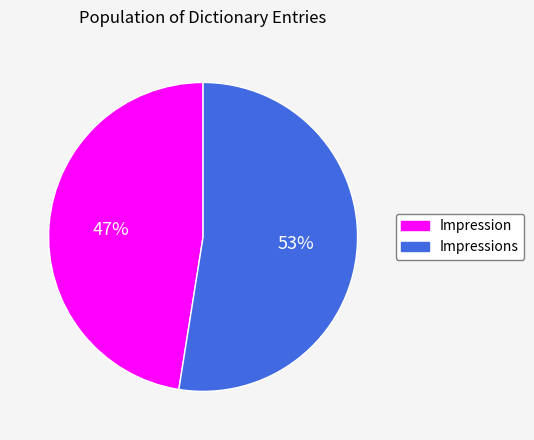

Does any single category account for the majority?

Yes